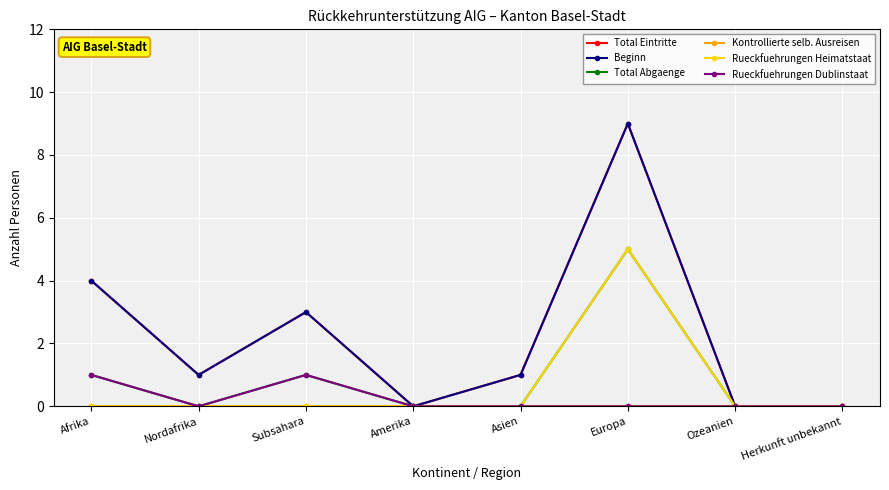

Is this an area chart (filled region under the line)?

No